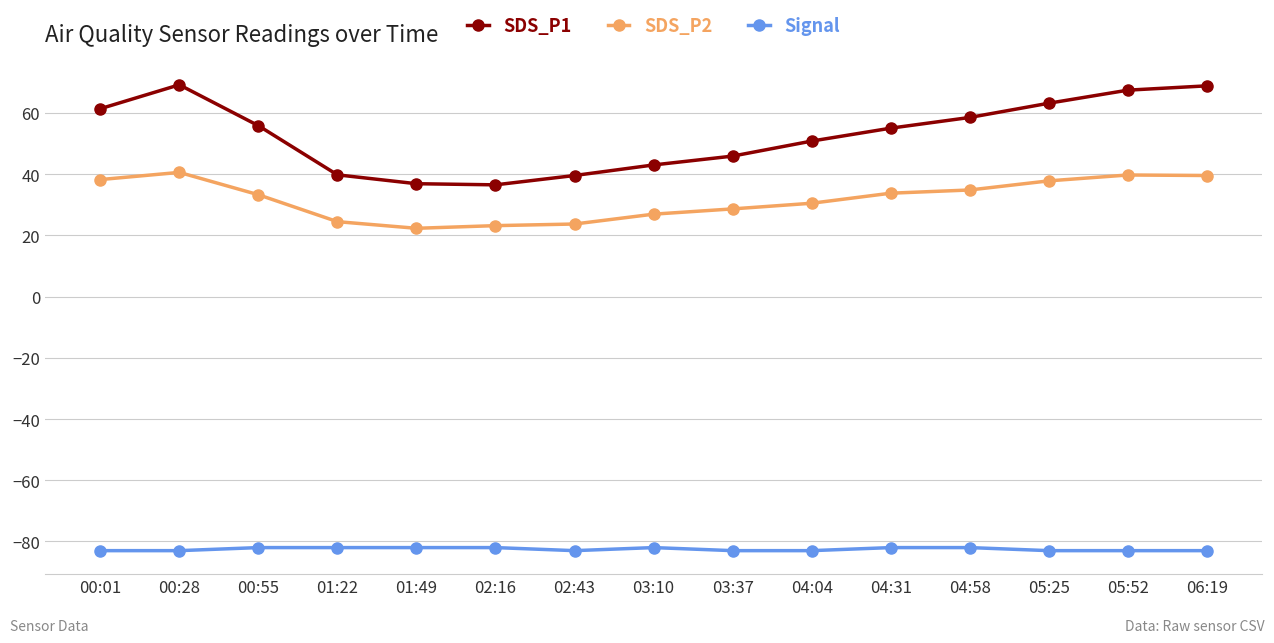

List the series in order of their peak value, lowest first.

Signal, SDS_P2, SDS_P1